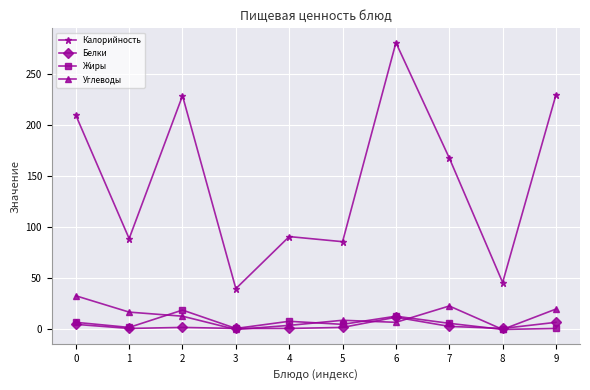

Which series has the largest range (max minus min)?

Калорийность